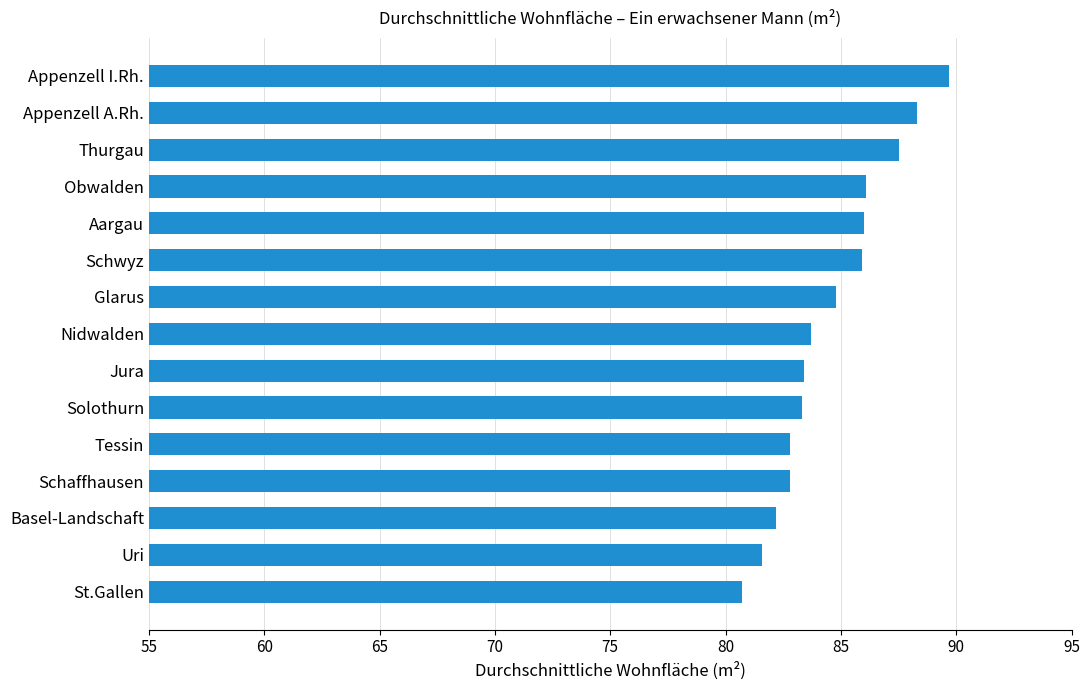

The value at Appenzell I.Rh. is 89.7. True or false?

True